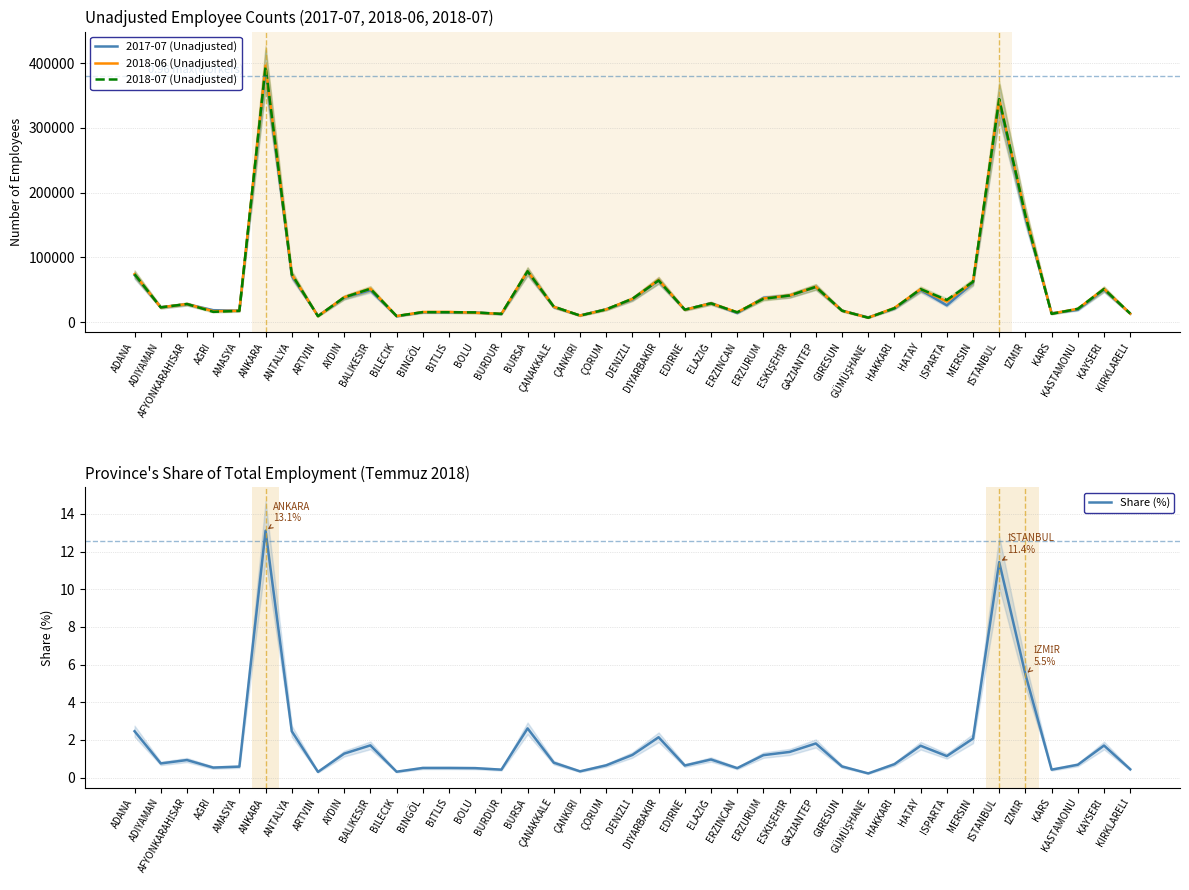

Is it true that 2018-07 (Unadjusted) equals 9035.0 at ARTVİN?

True